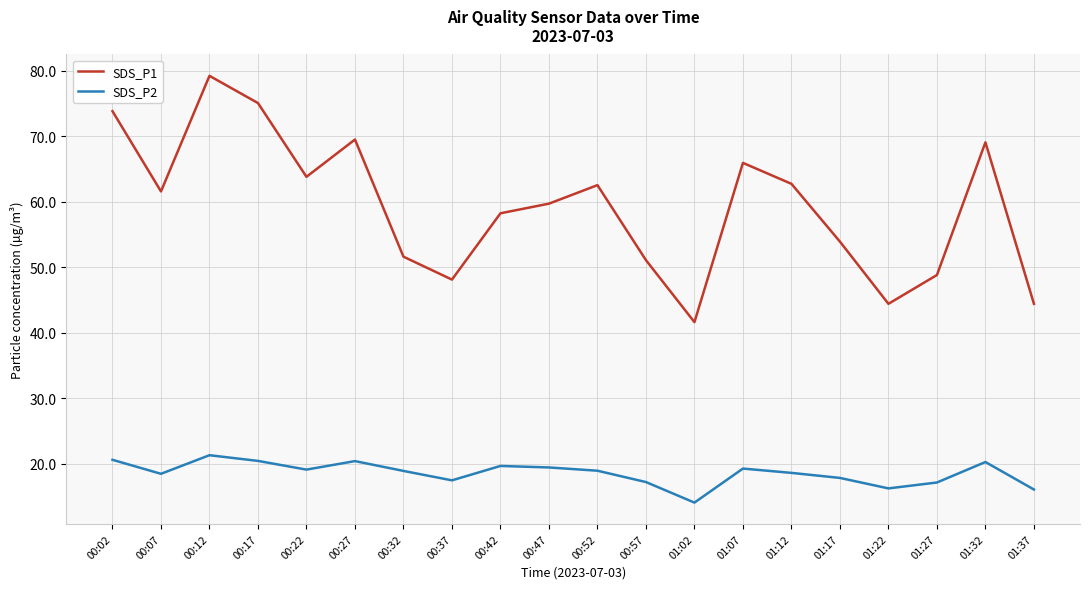

What is the difference between the highest and lowest values at 00:57?

33.9